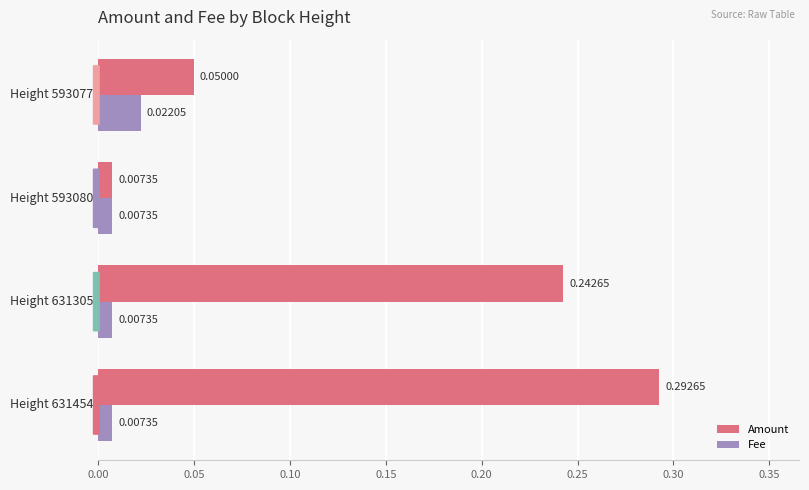

List the series in order of their overall mean, lowest first.

Fee, Amount